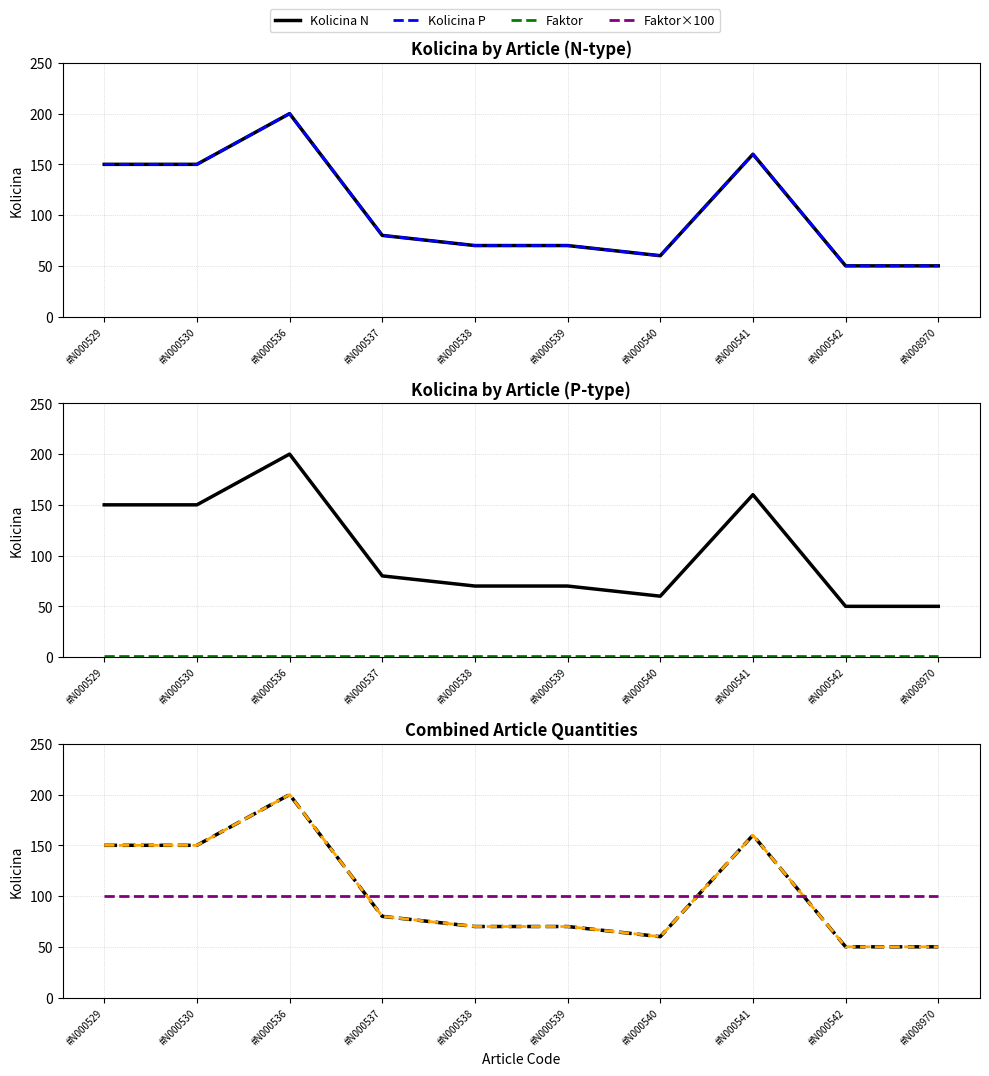

Reading right to left, what are all the values shown in this chart?

Kolicina N: 50	50	160	60	70	70	80	200	150	150
Kolicina P: 50	50	160	60	70	70	80	200	150	150
Faktor: 1	1	1	1	1	1	1	1	1	1
Faktor×100: 100	100	100	100	100	100	100	100	100	100